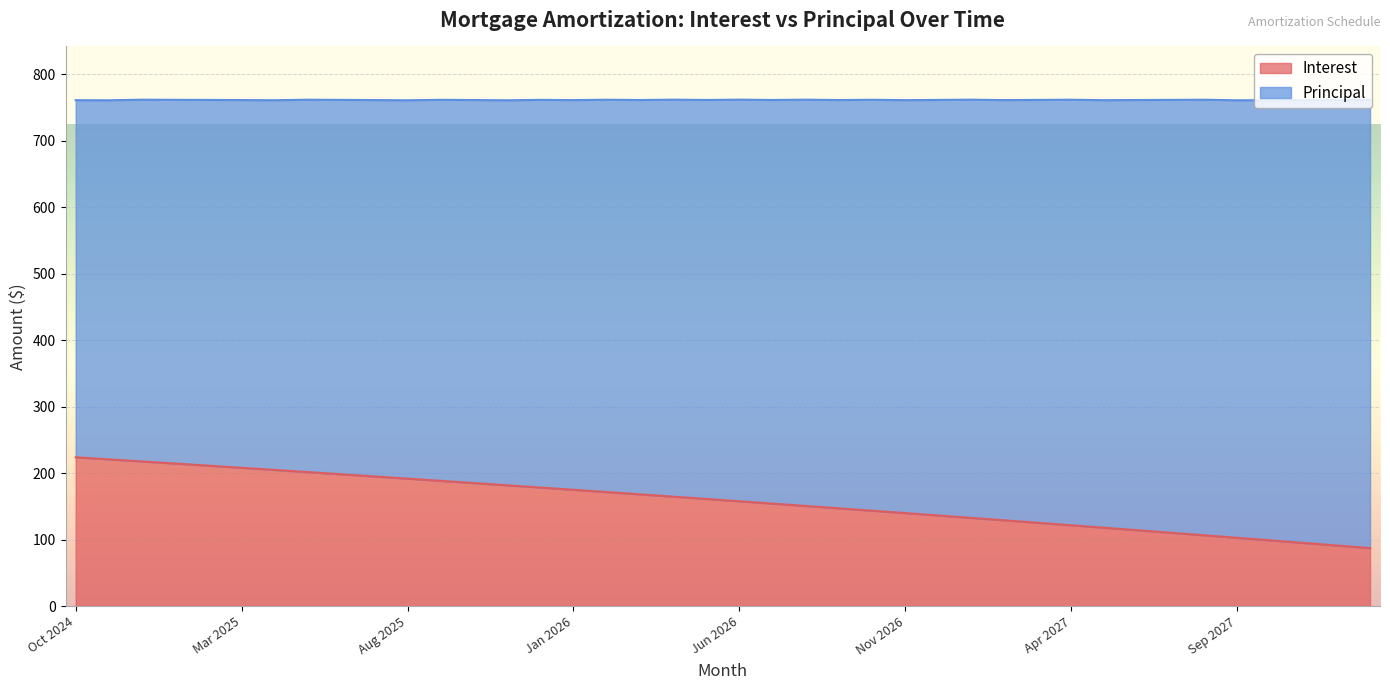

What is the difference between the maximum and minimum values in the Interest series?

136.6